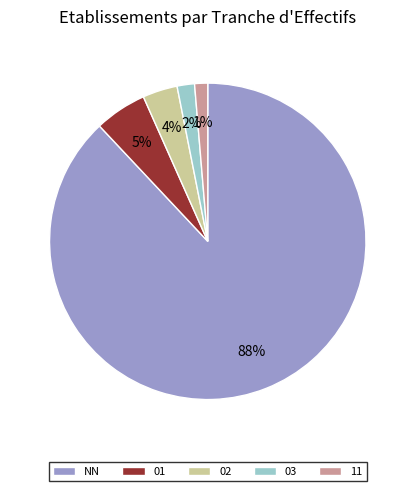

The 11 slice represents 1% of the pie. True or false?

True